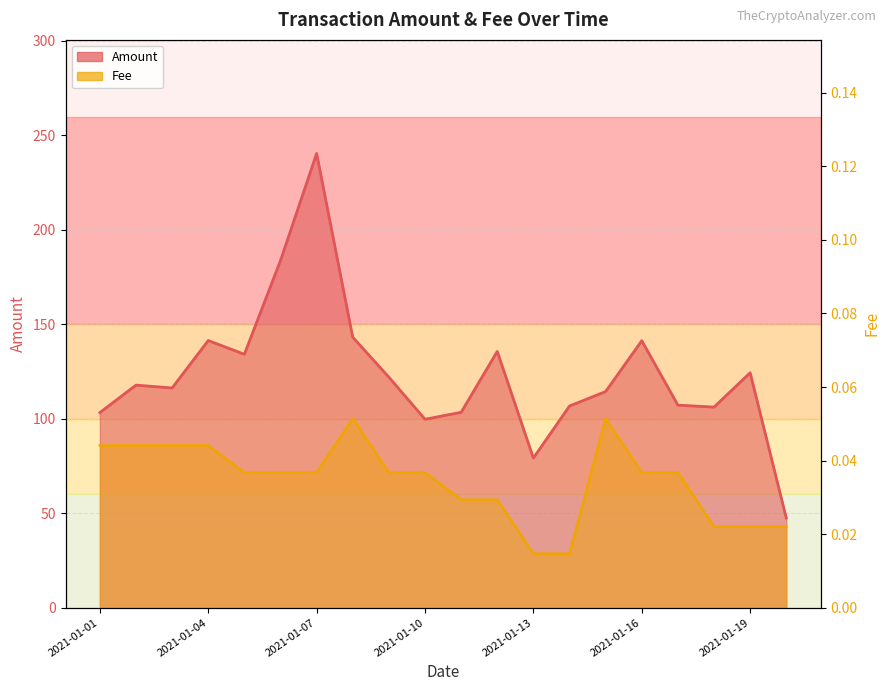

What is the approximate value of Amount at 2021-01-19?

124.4